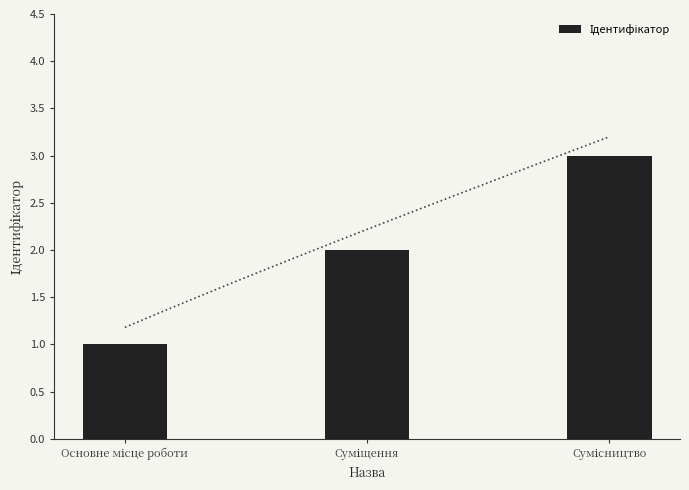

What is the average value?

2